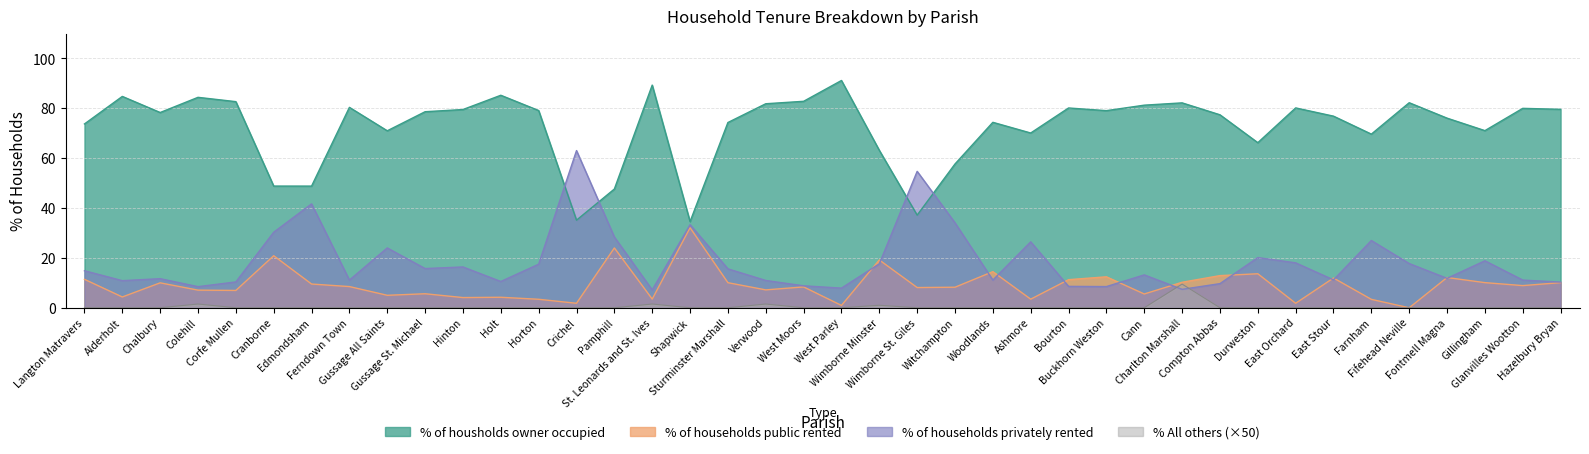

True or false: % of households public rented has a value of 11.8 at Colehill.

False